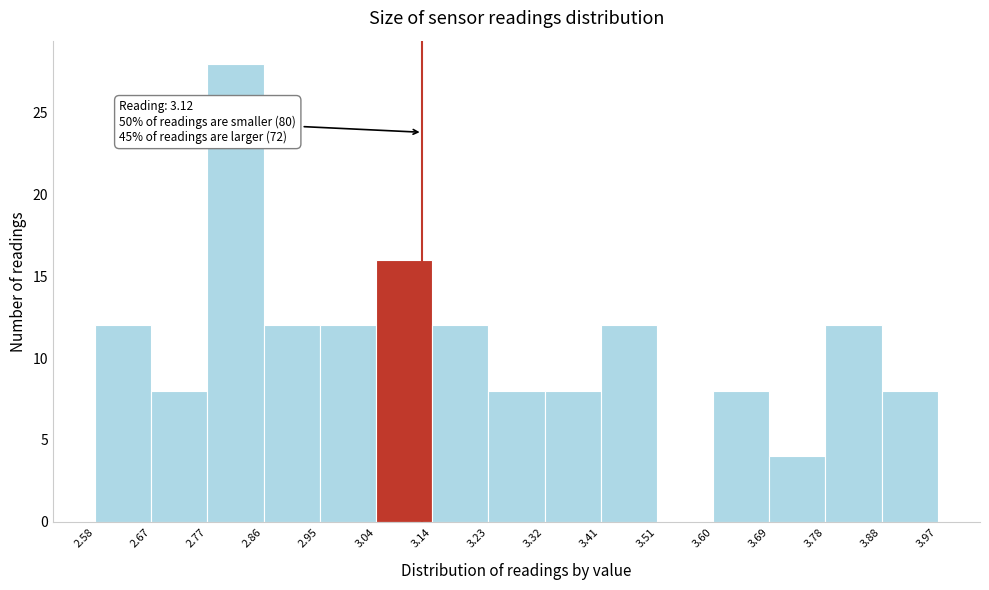

Which range on the x-axis has the tallest bar?

2.77 to 2.86